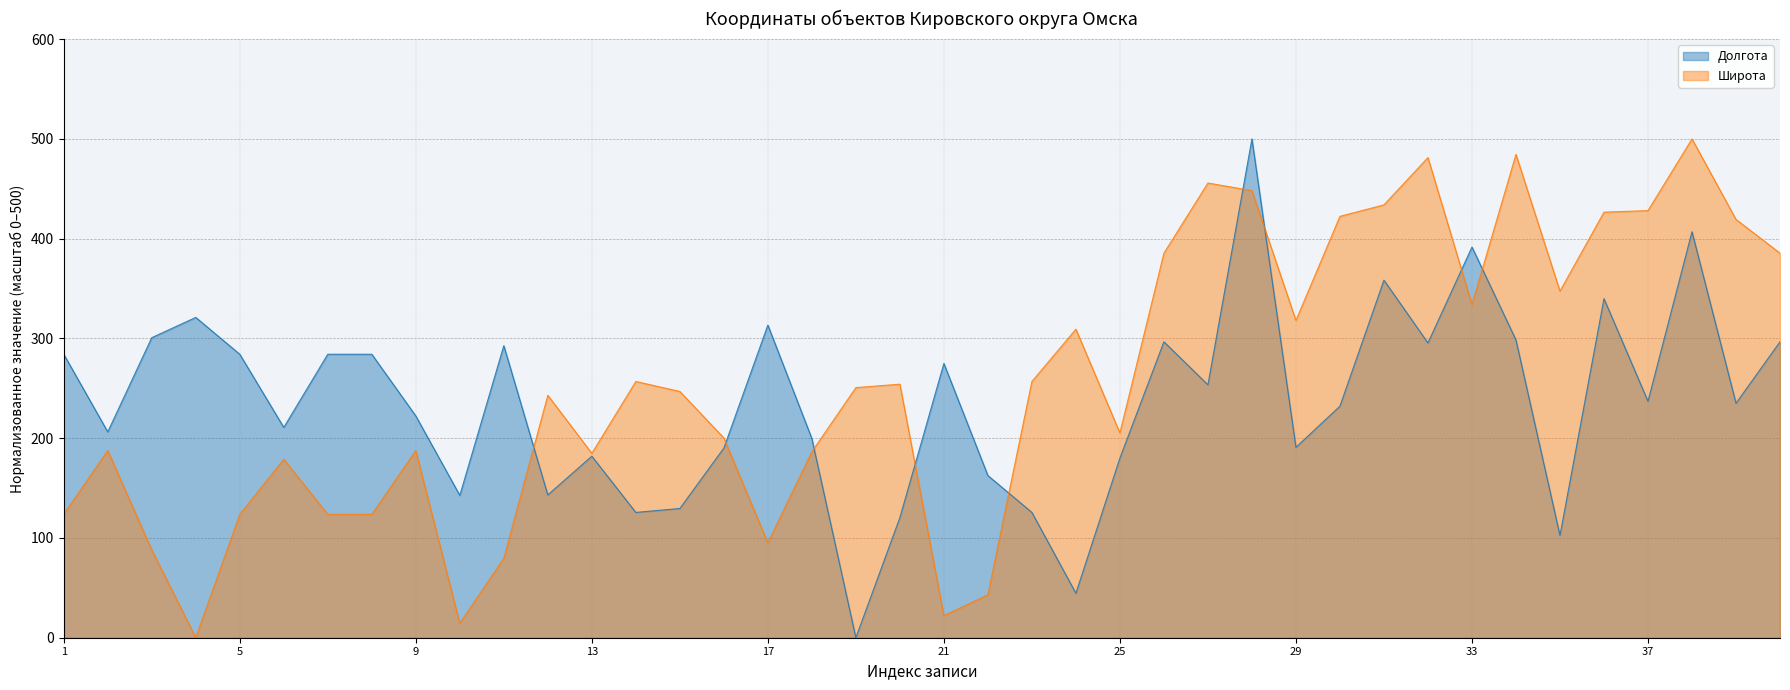

Where do Долгота and Широта first cross each other?

11 and 12